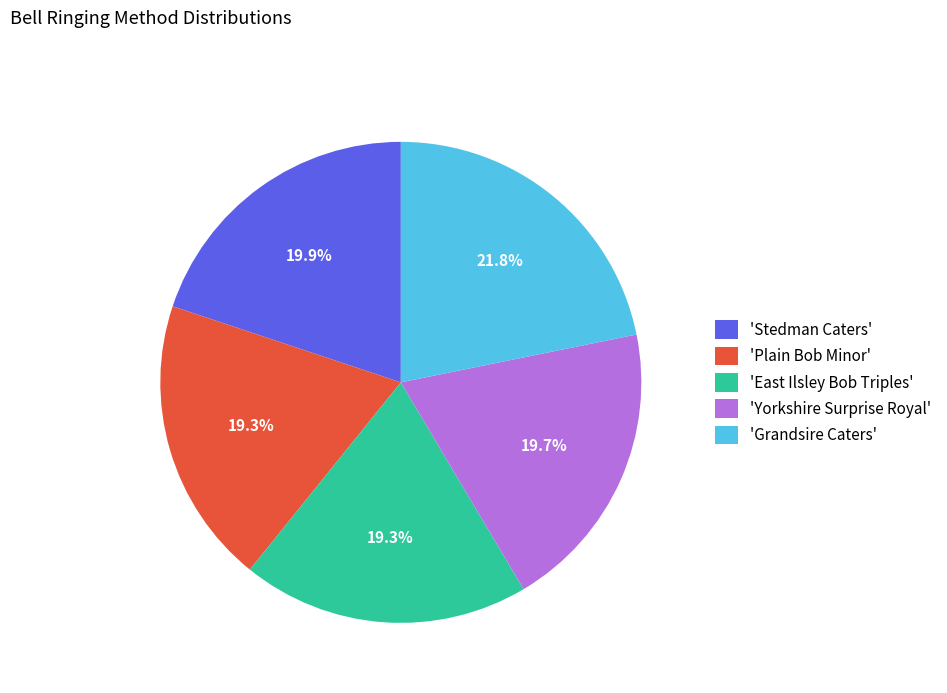

To the nearest percent, what is the average slice percentage?

20%